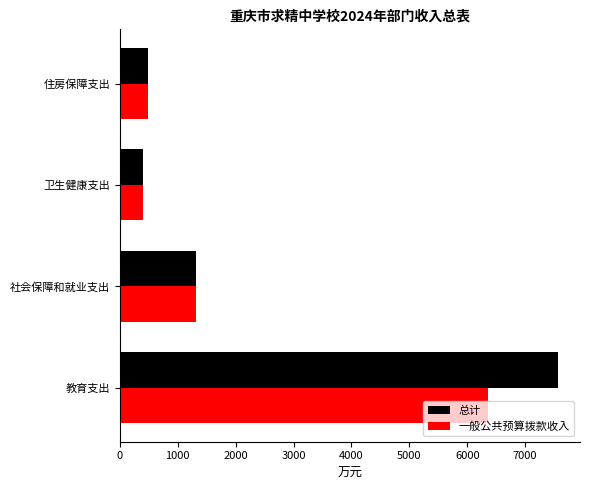

Where is 一般公共预算拨款收入 nearest to the value 3375?

社会保障和就业支出